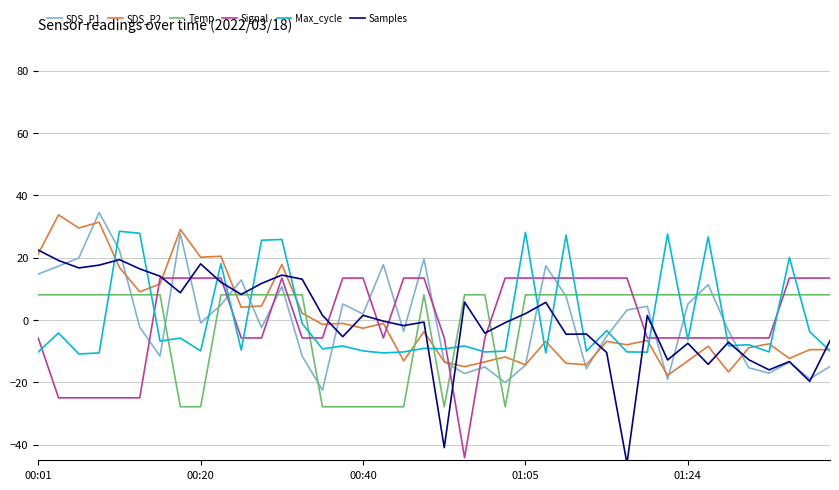

True or false: Signal and SDS_P1 intersect in this chart.

True